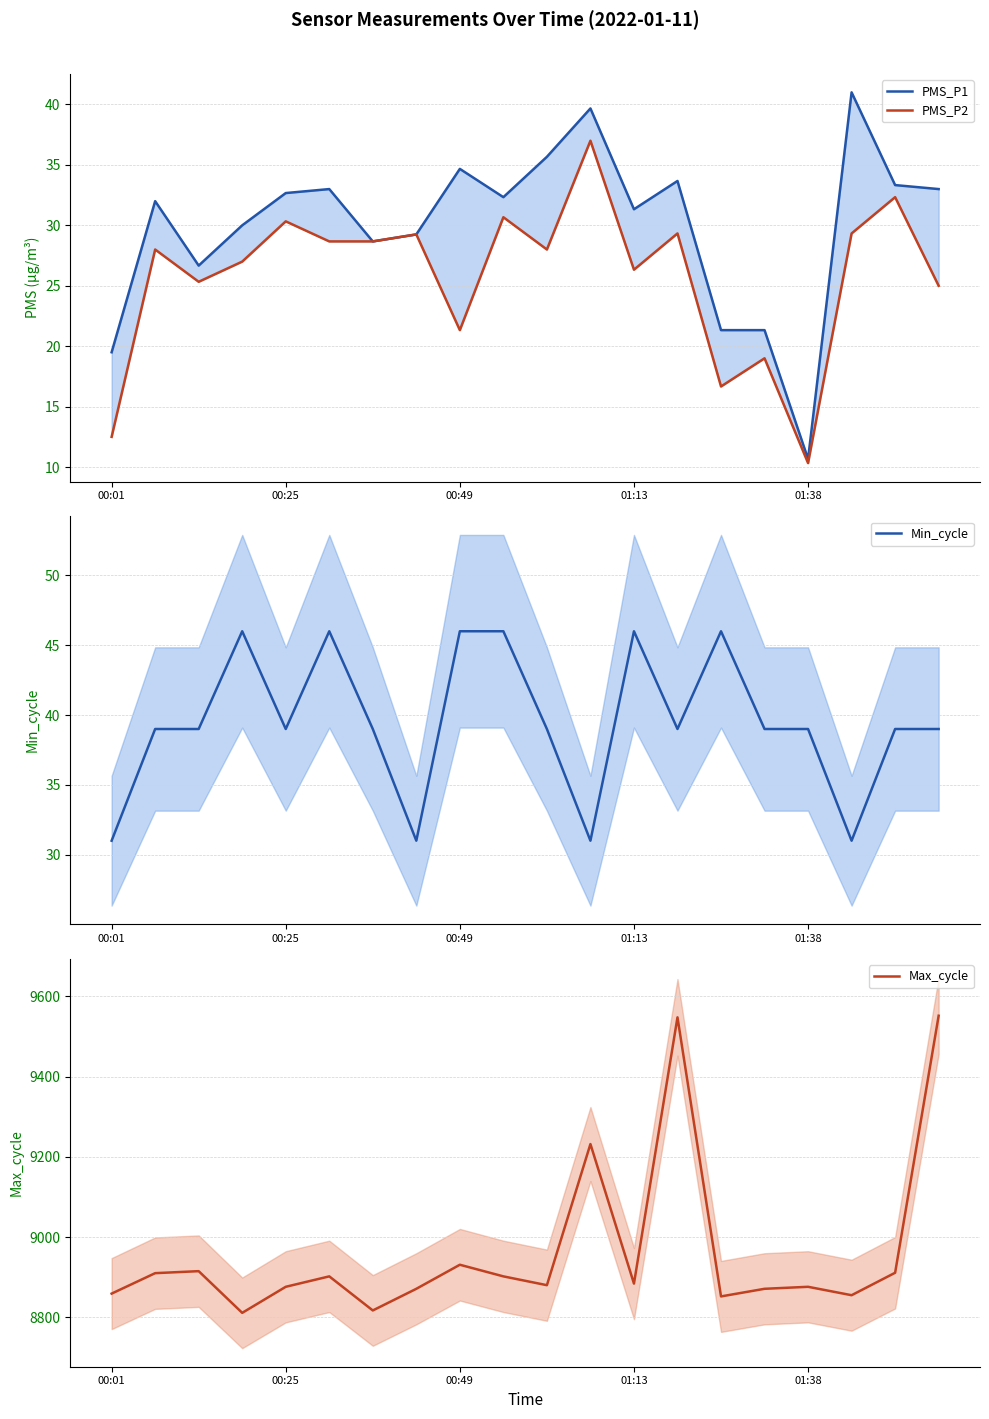

Is it true that Min_cycle equals 39 at 01:38?

True